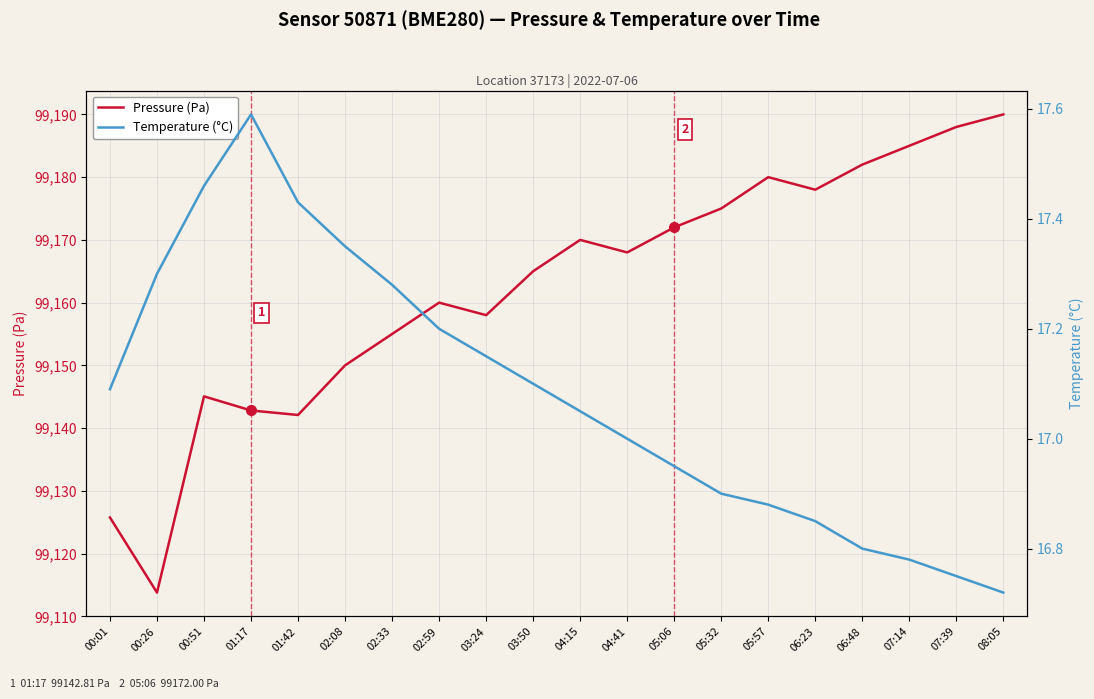

What is the greatest value displayed?

99190.0